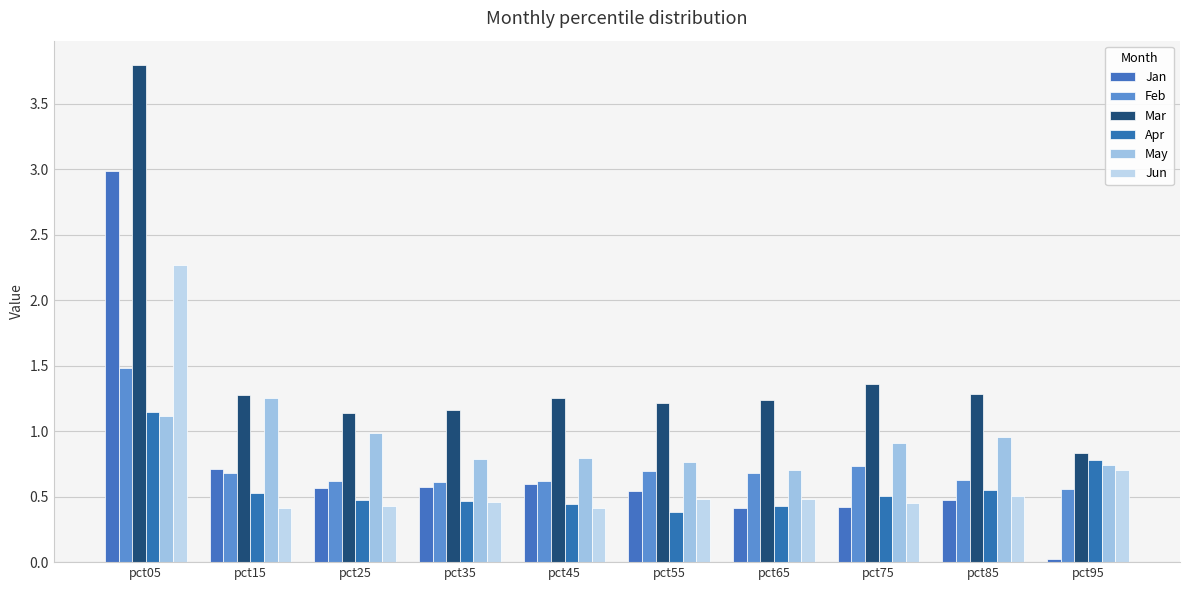

What are all the series names shown in the legend?

Jan, Feb, Mar, Apr, May, Jun